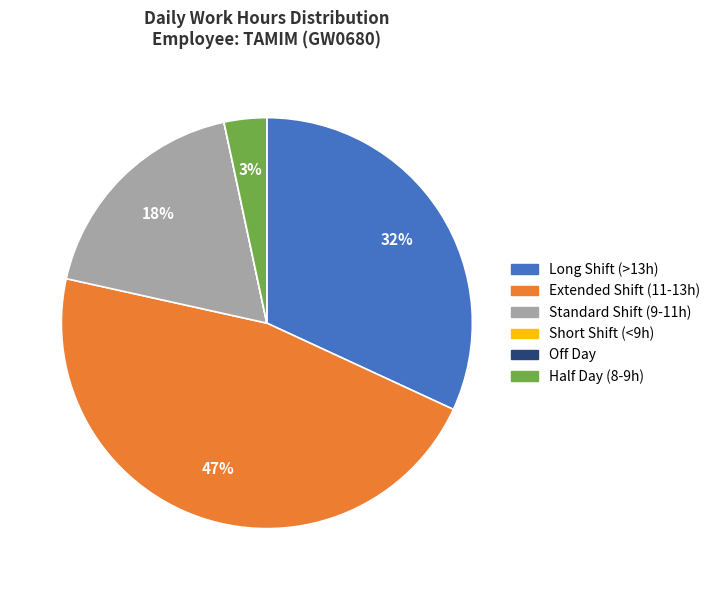

Does any single category account for the majority?

No